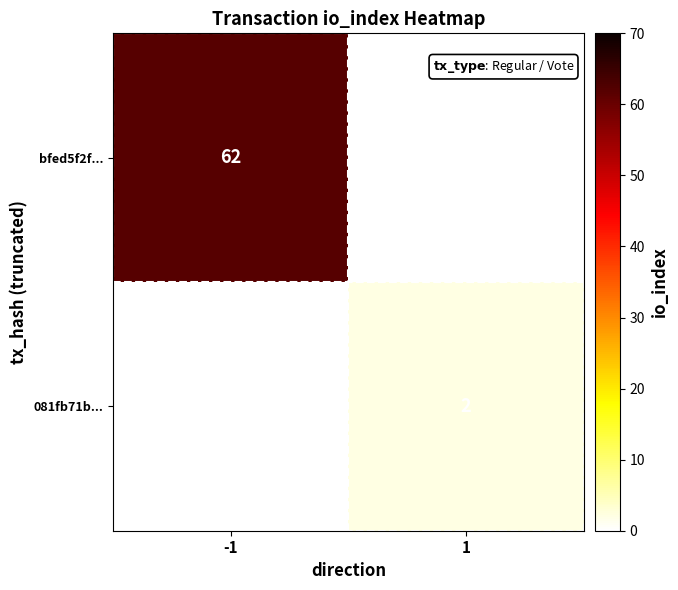

True or false: bfed5f2f... has a value of 32 at -1.

False